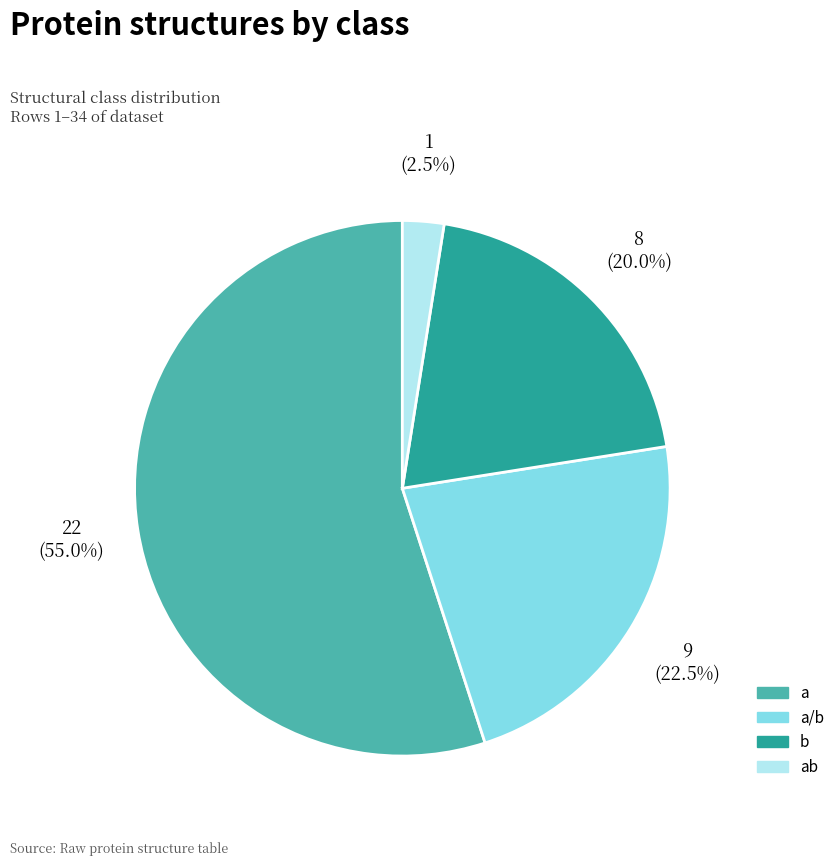

Is there a majority slice in this chart?

Yes